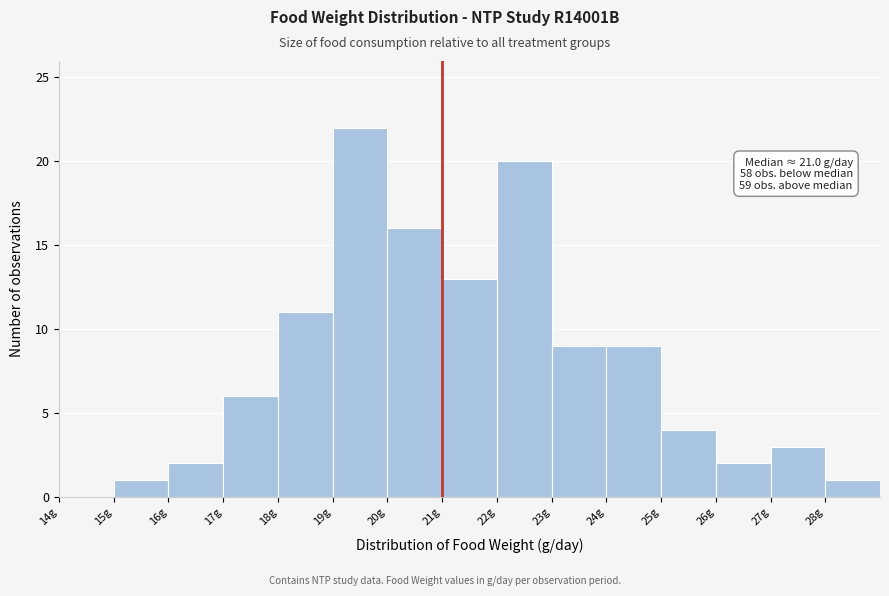

Over which range of the x-axis is the bar tallest?

19 to 20